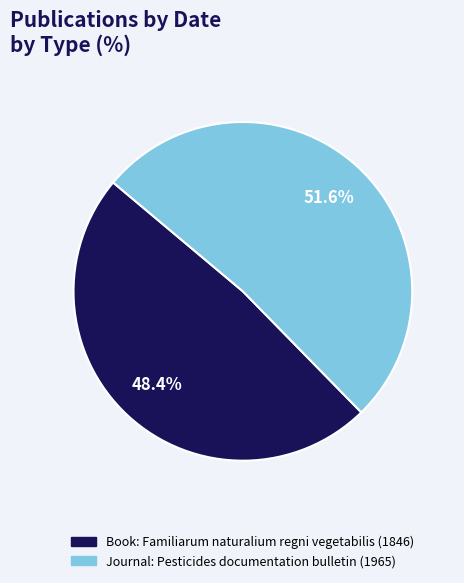

Is there a majority slice in this chart?

Yes